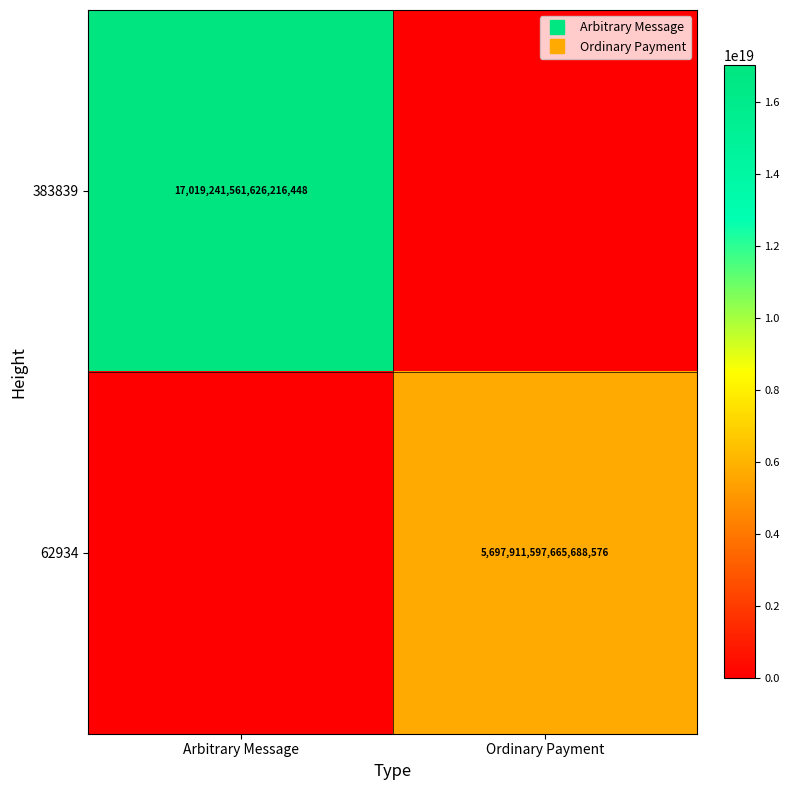

What is the difference between the highest and lowest values at Ordinary Payment?

5697911597665688576